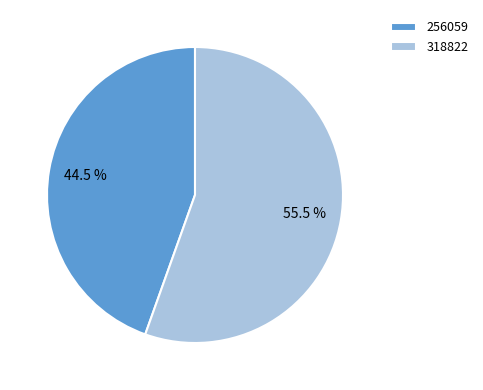

Does 318822 represent more than half of the total?

Yes